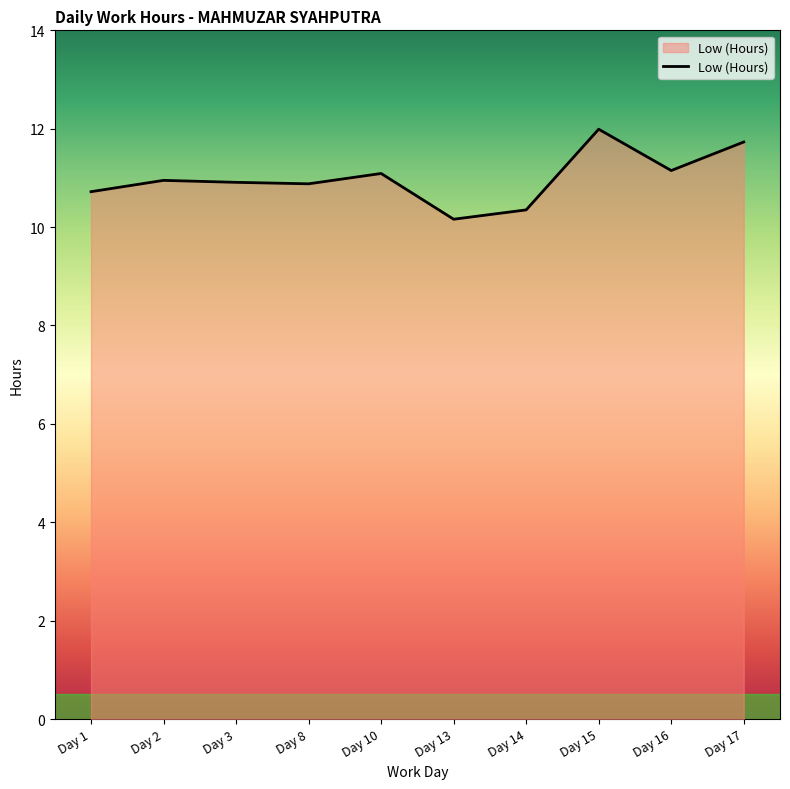

What is the ratio of the value at Day 3 to the value at Day 1?

1.0